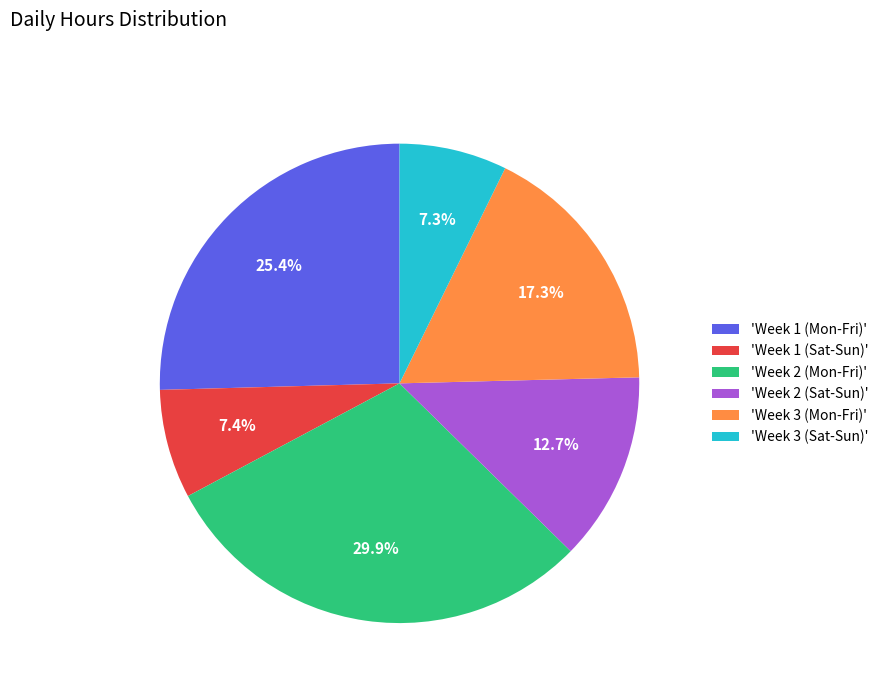

What is the total percentage of 'Week 3 (Mon-Fri)' and 'Week 3 (Sat-Sun)'?

24.6%